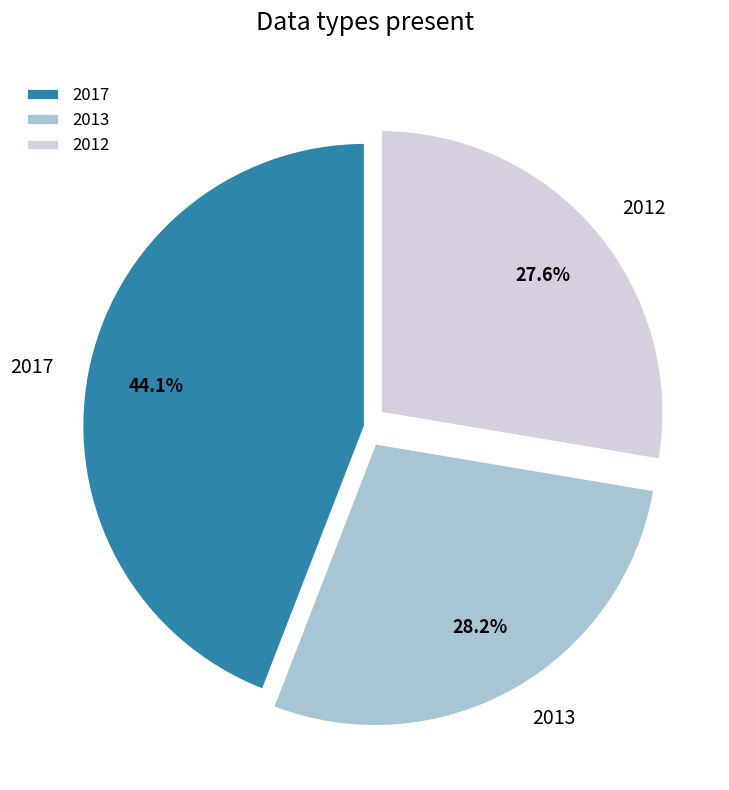

What is the smallest slice in the pie chart?

2012